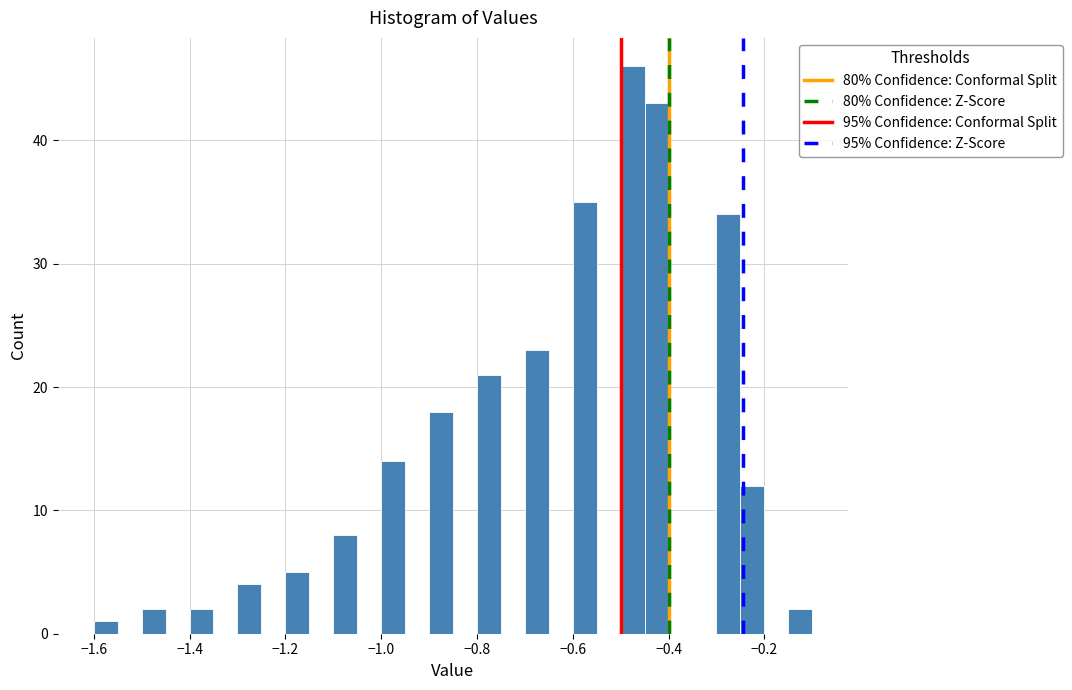

Read against the x-axis, roughly where is the centre of the tallest bar?

-0.48